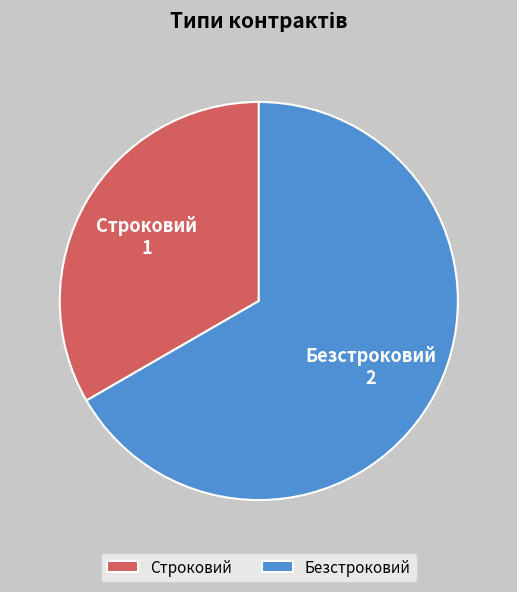

Between Строковий and Безстроковий, which is larger?

Безстроковий